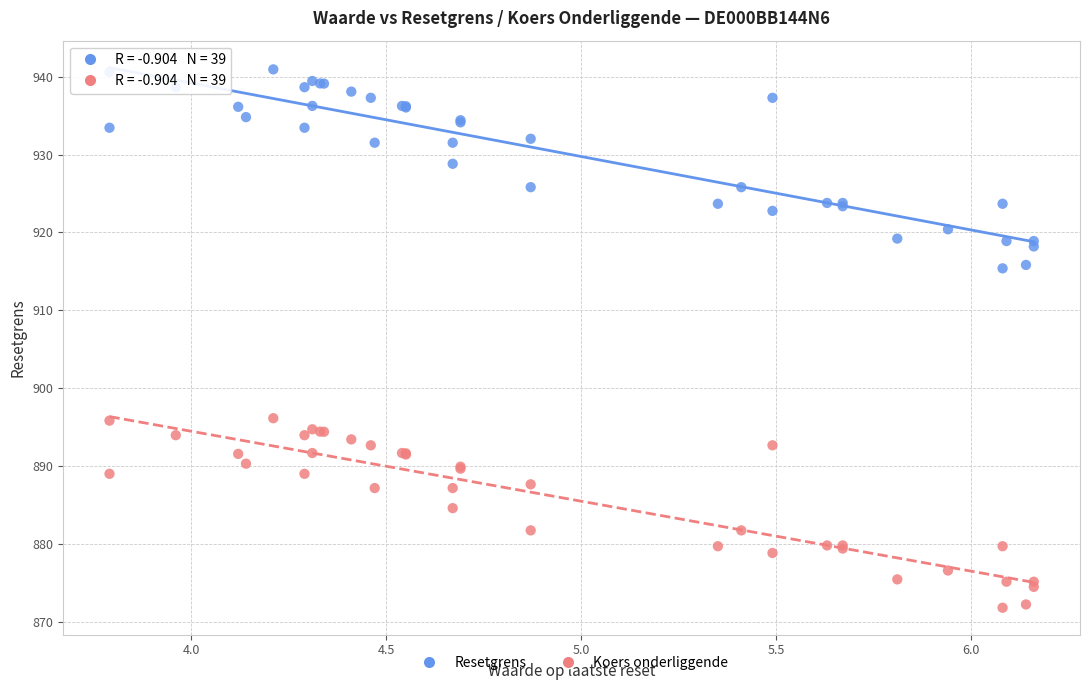

What is the X range (max minus min) for the scatter plot?

2.4